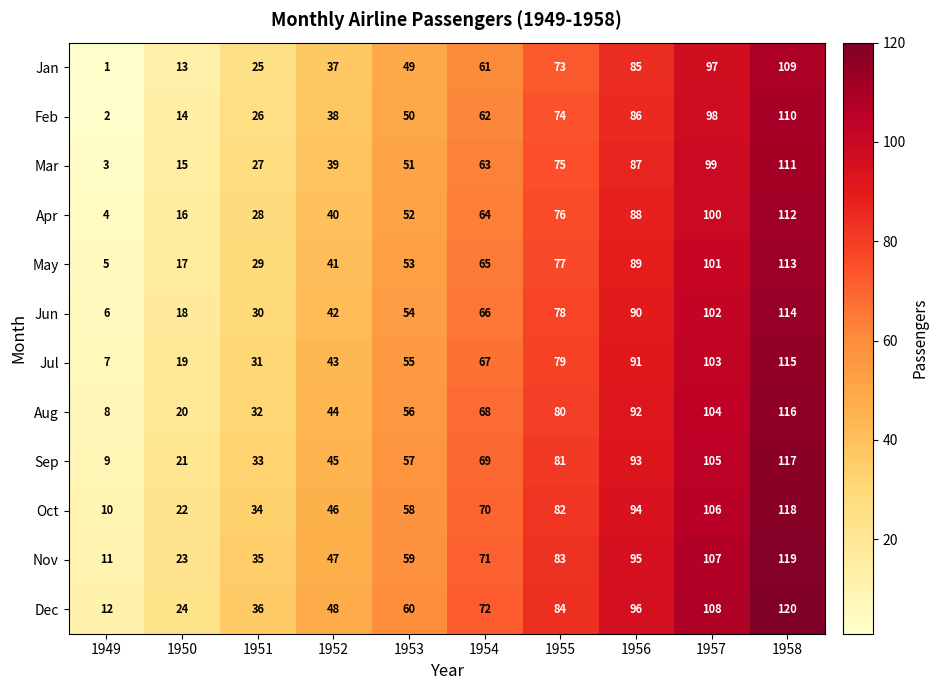

The value of Nov at 1958 is 64. True or false?

False